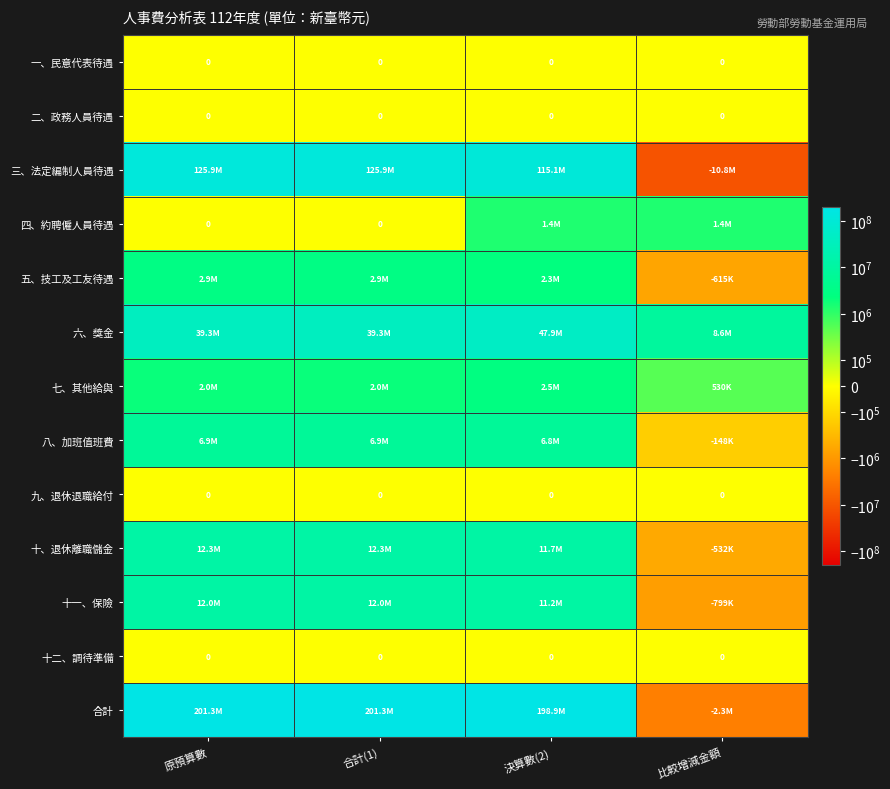

The value of 一、民意代表待遇 at 決算數(2) is 0. True or false?

True